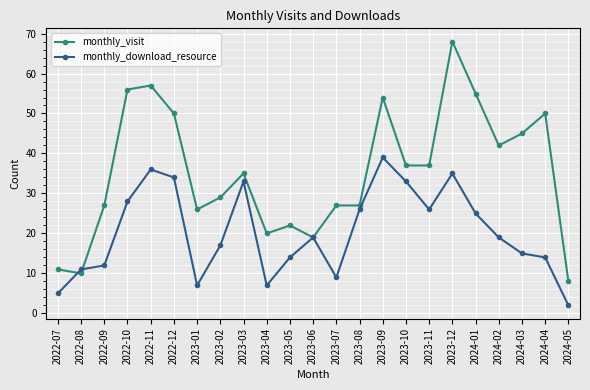

What is the minimum value shown in the chart?

2